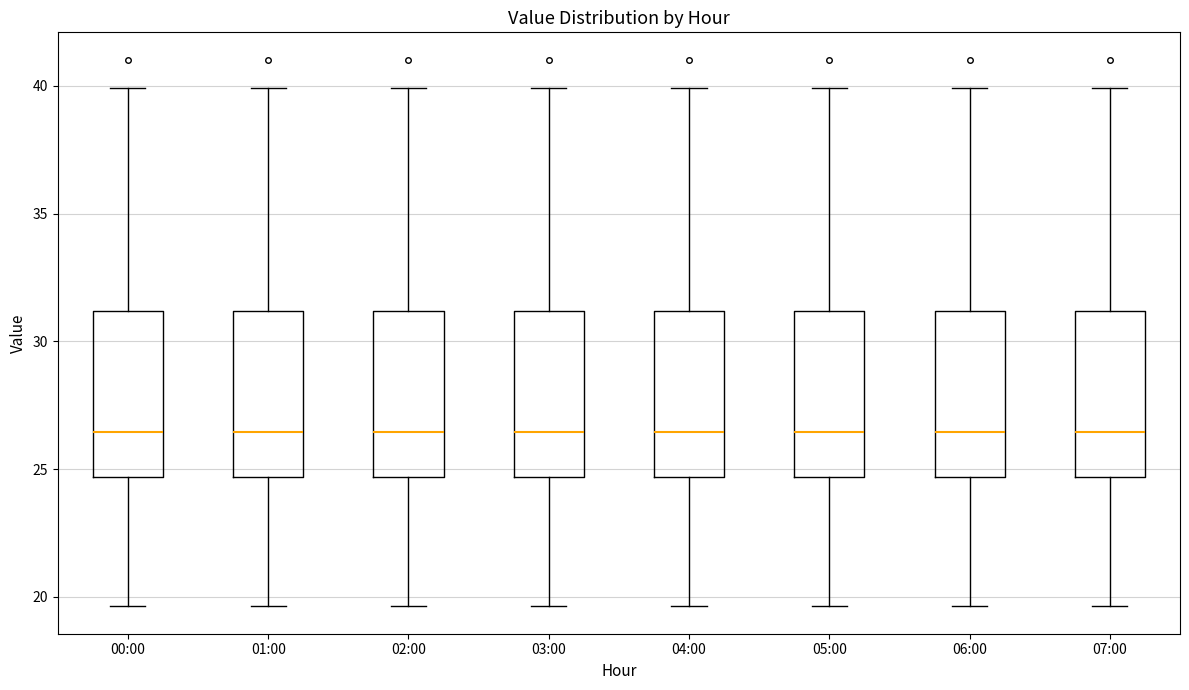

Reading left to right, transcribe this box plot: for each box, give where its median line is, the range the box spans, and where its two whiskers end, as read against the y-axis. The values are not printed on the chart, so give them approximately, as read against the axis.

00:00: median 26.5, box 24.5 to 31.0, whiskers 19.5 to 40.0
01:00: median 26.5, box 24.5 to 31.0, whiskers 19.5 to 40.0
02:00: median 26.5, box 24.5 to 31.0, whiskers 19.5 to 40.0
03:00: median 26.5, box 24.5 to 31.0, whiskers 19.5 to 40.0
04:00: median 26.5, box 24.5 to 31.0, whiskers 19.5 to 40.0
05:00: median 26.5, box 24.5 to 31.0, whiskers 19.5 to 40.0
06:00: median 26.5, box 24.5 to 31.0, whiskers 19.5 to 40.0
07:00: median 26.5, box 24.5 to 31.0, whiskers 19.5 to 40.0